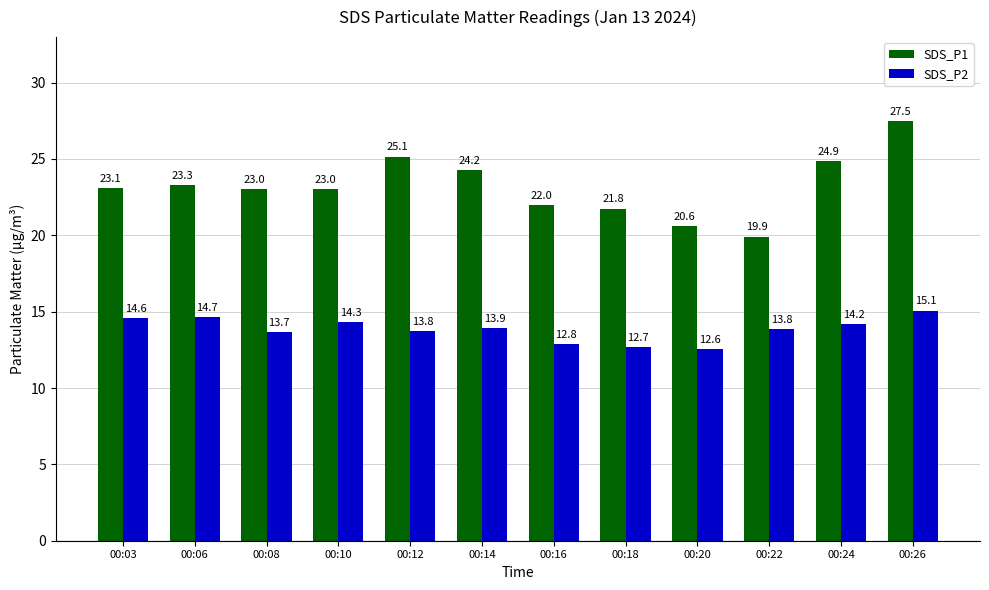

At 00:16, list the series in order from smallest to largest.

SDS_P2, SDS_P1